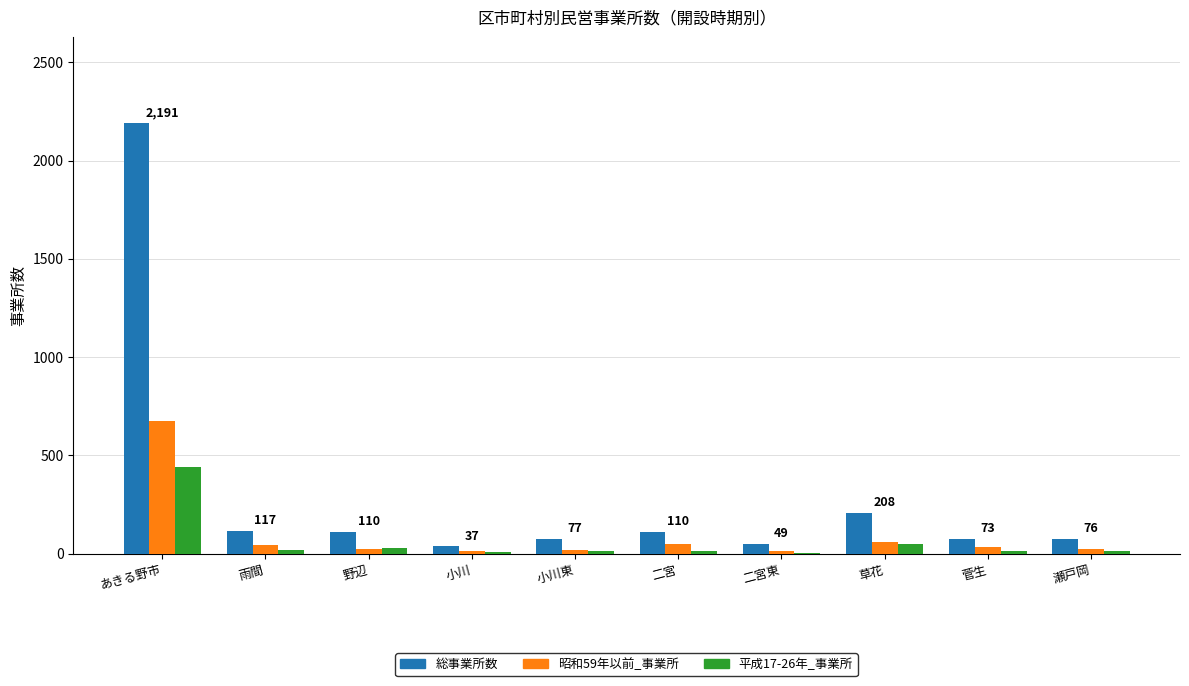

Is the value of 昭和59年以前_事業所 at 雨間 greater than the value of 総事業所数 at 草花?

No